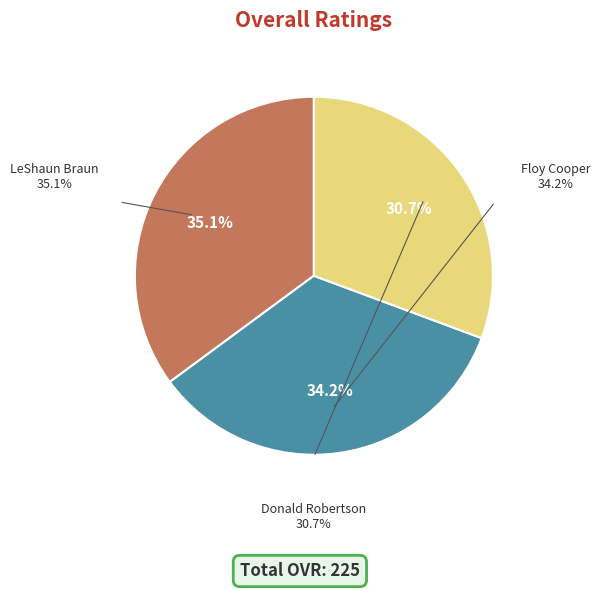

Rank the categories by value from lowest to highest.

Donald Robertson, Floy Cooper, LeShaun Braun